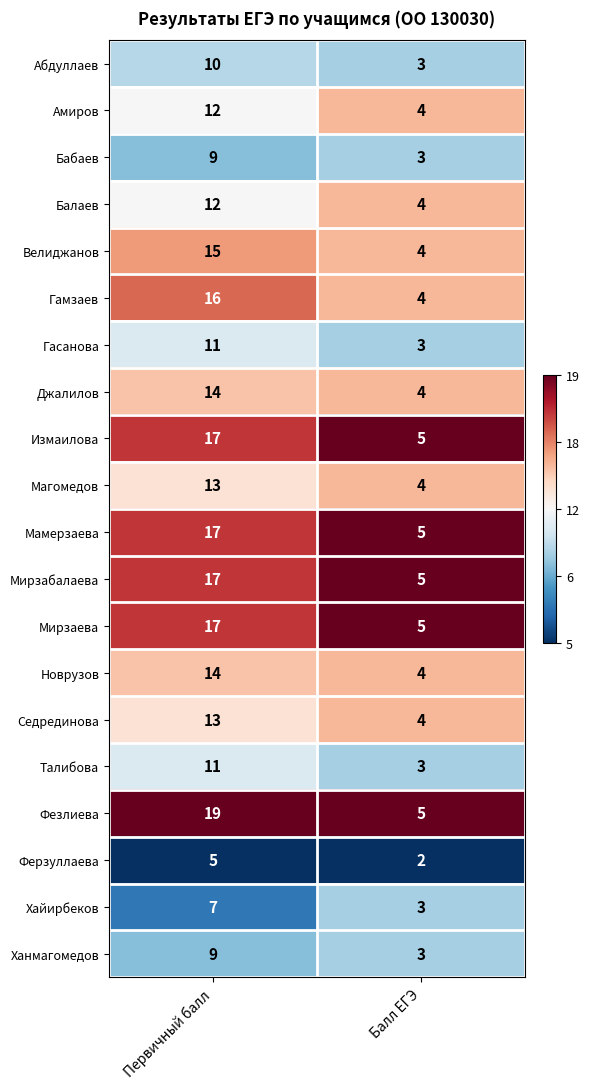

List the labels in order of Измаилова value, largest first.

Первичный балл, Балл ЕГЭ